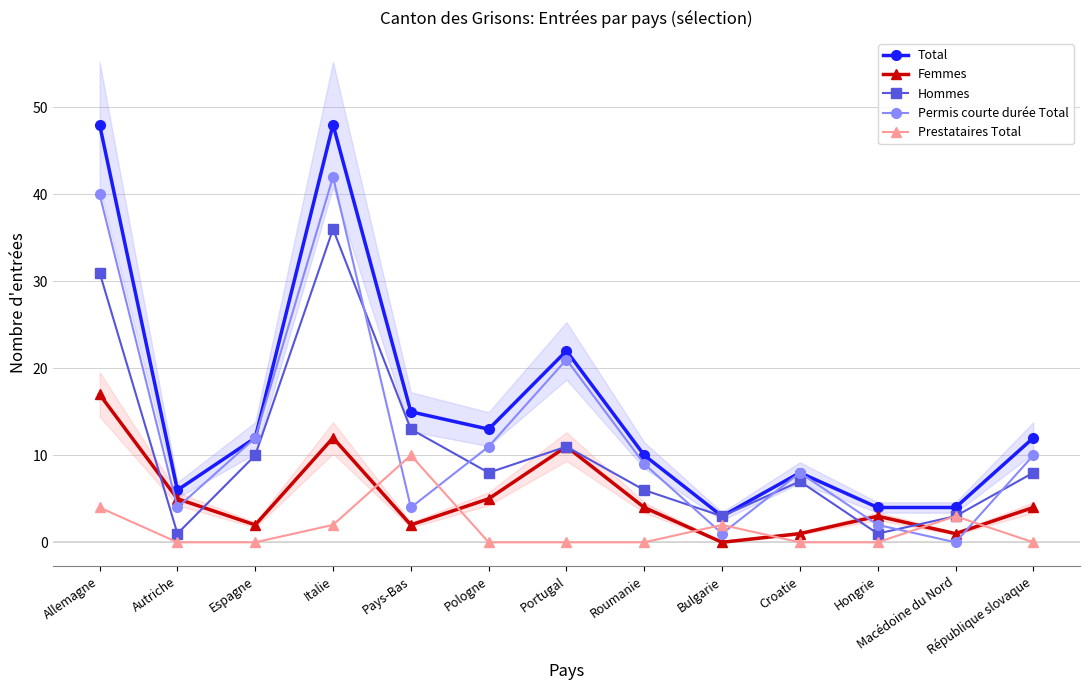

What is the difference between the Hommes values at Croatie and Pologne?

1